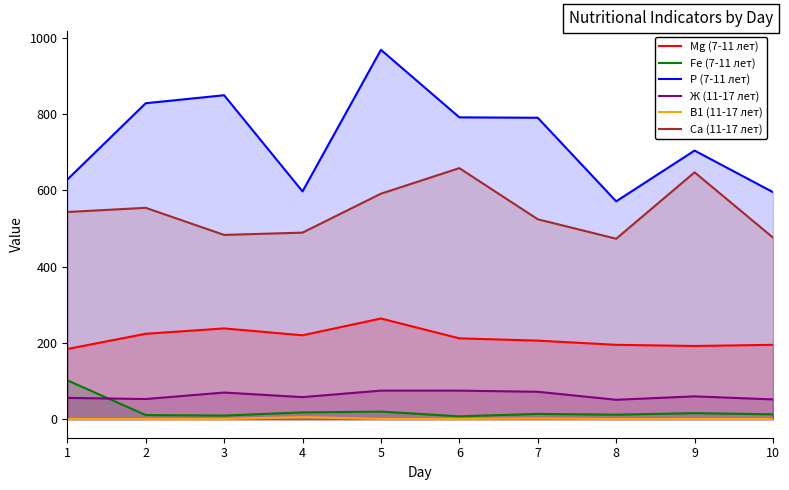

The Ж (11-17 лет) series shows 56.0 at 1. True or false?

True